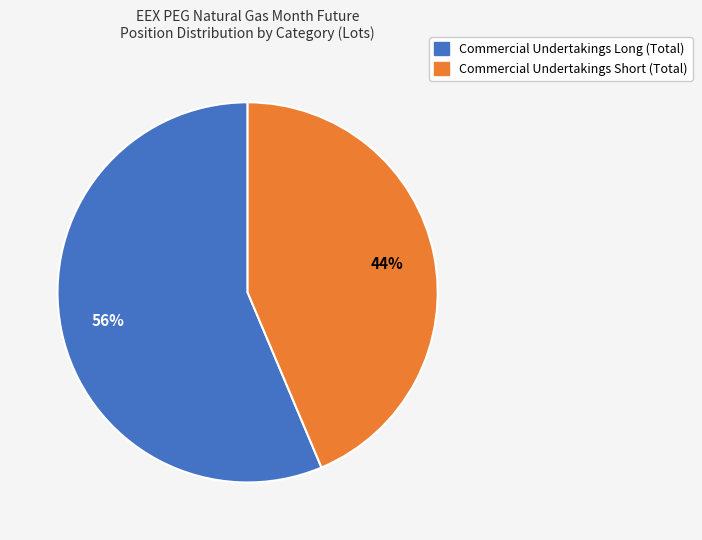

To the nearest percent, what is the average slice percentage?

50%